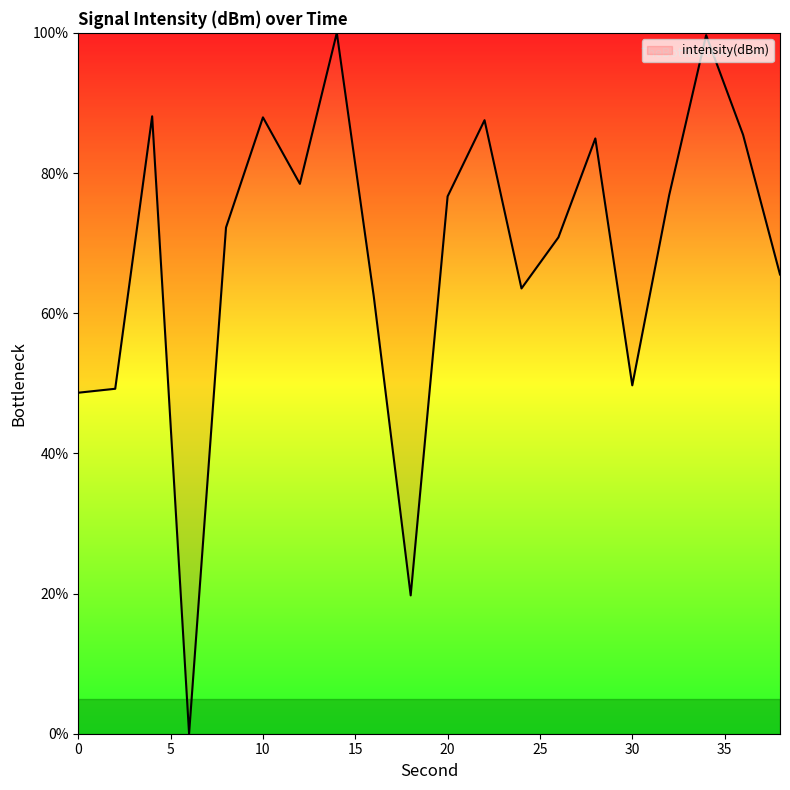

What is the difference between the maximum and minimum values?

100.0